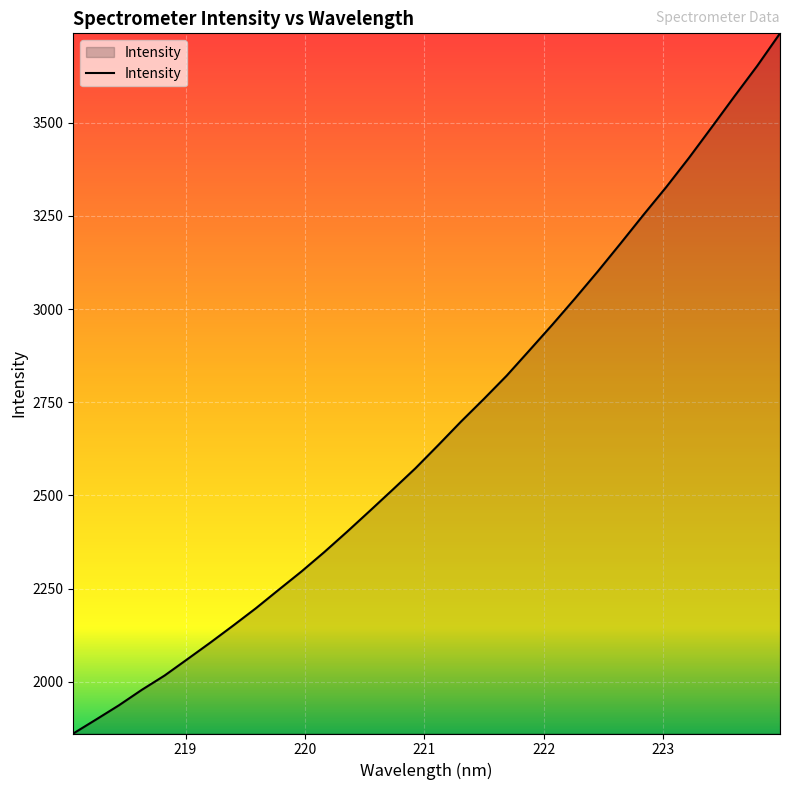

How many values are below 2635?

16